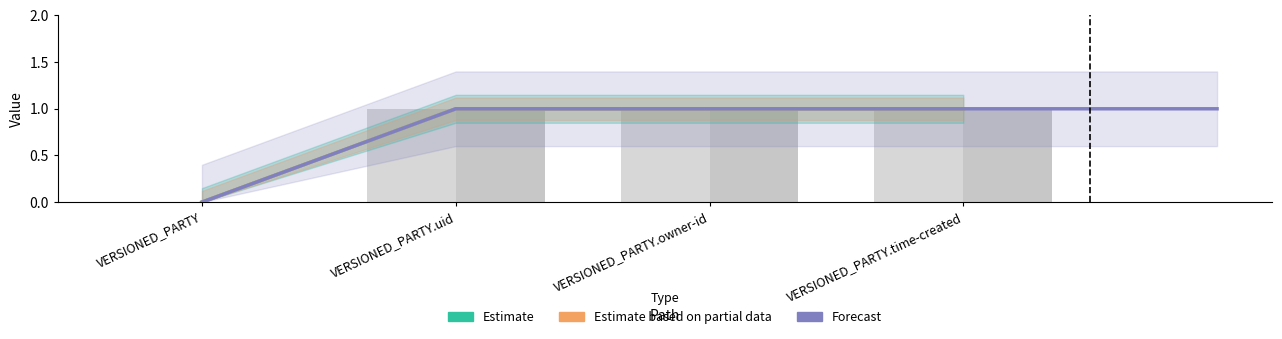

What is the sum of all Min values?

3